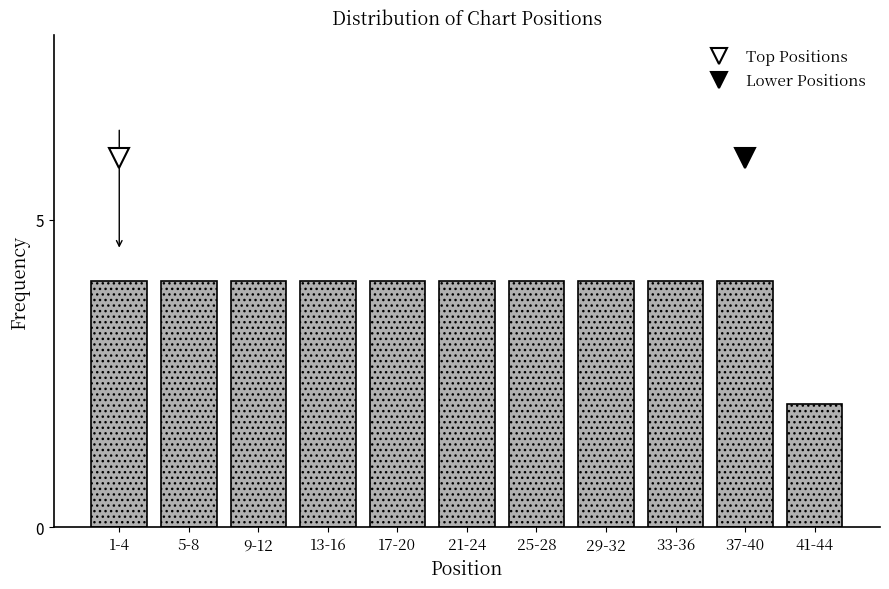

Reading left to right, what are all the values shown in this chart?

1-4=4	5-8=4	9-12=4	13-16=4	17-20=4	21-24=4	25-28=4	29-32=4	33-36=4	37-40=4	41-44=2